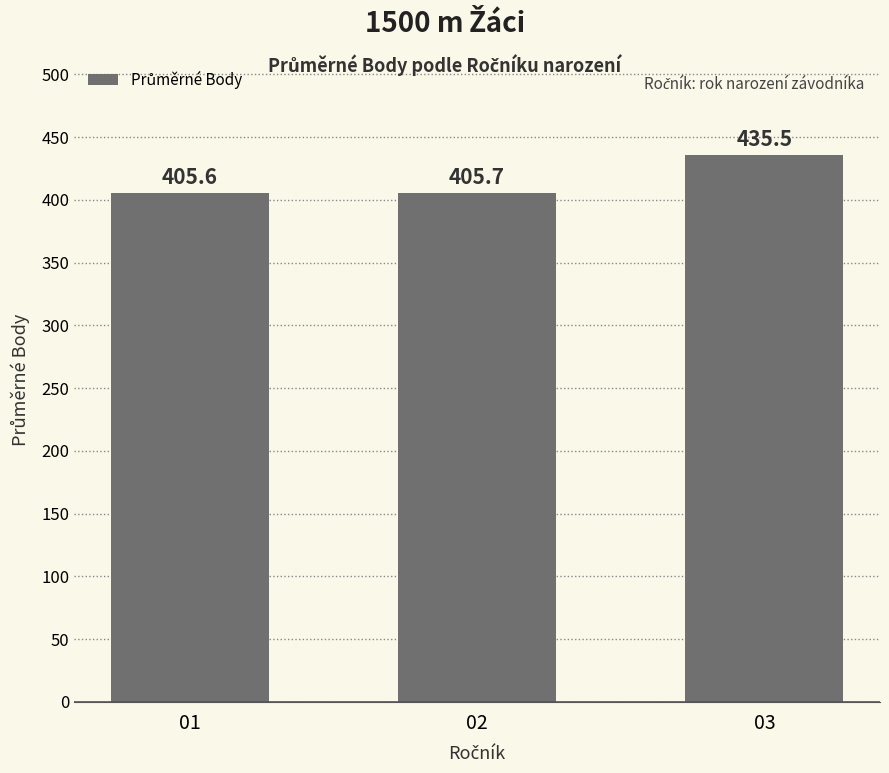

What is the approximate value at 03?

435.5